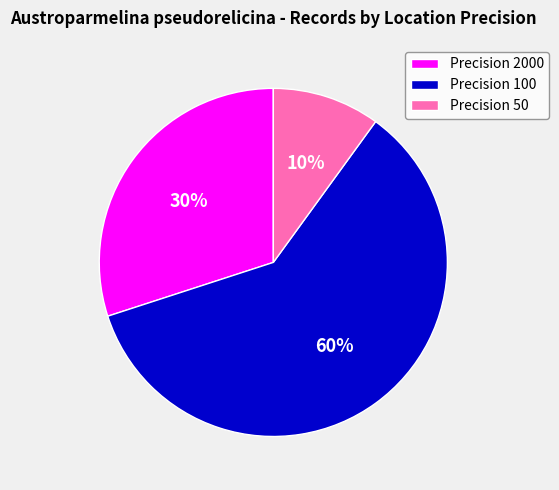

Is it true that Precision 2000 is 30% of the pie?

True